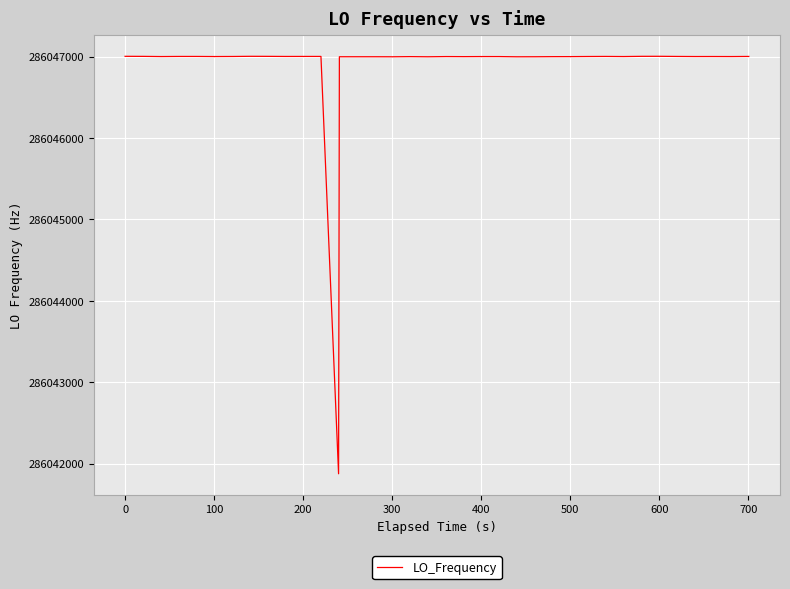

How many lines are shown in the chart?

1